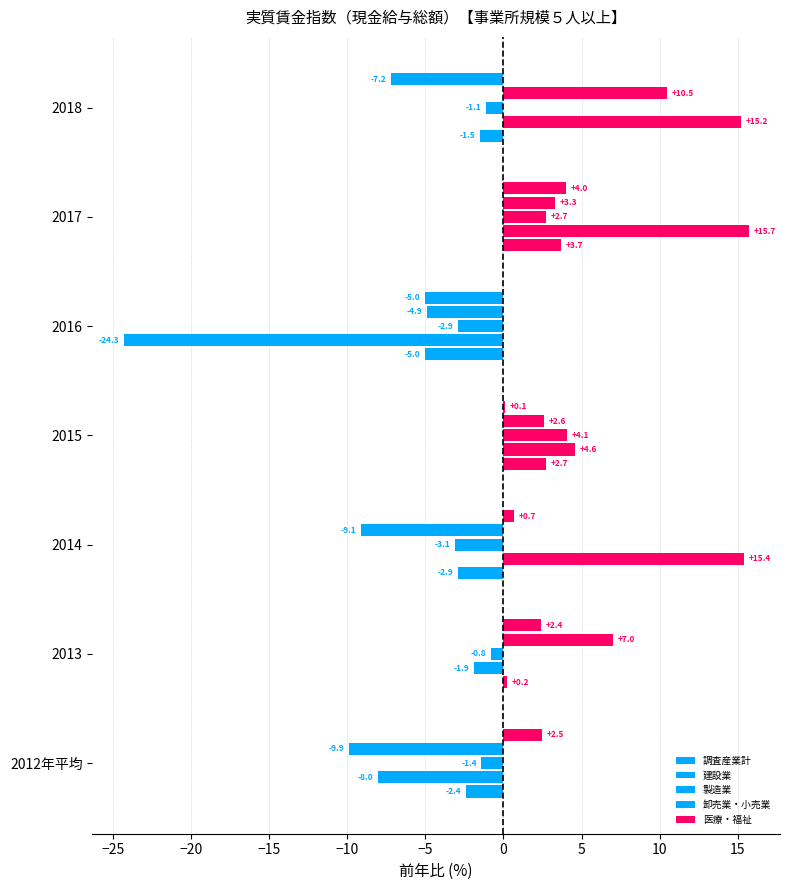

How many categories are shown in the chart?

7